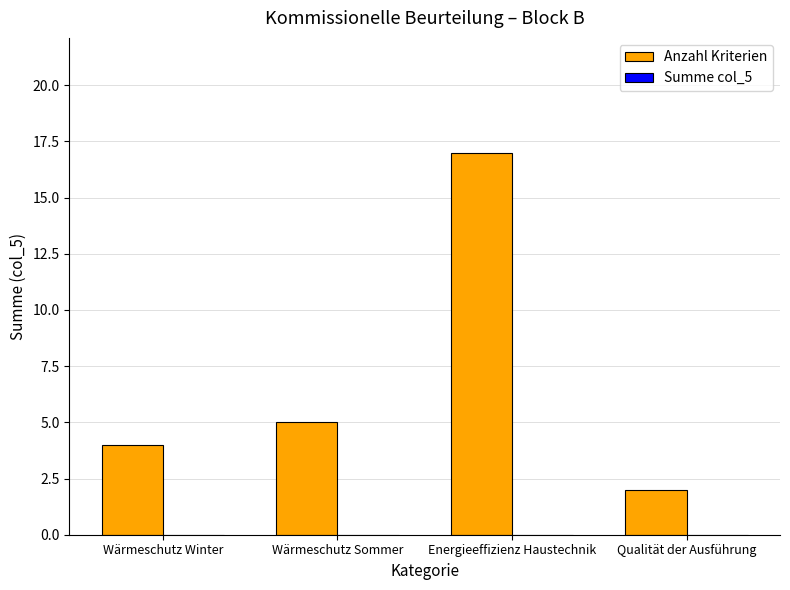

Which has a higher value, Wärmeschutz Winter or Energieeffizienz Haustechnik?

Energieeffizienz Haustechnik